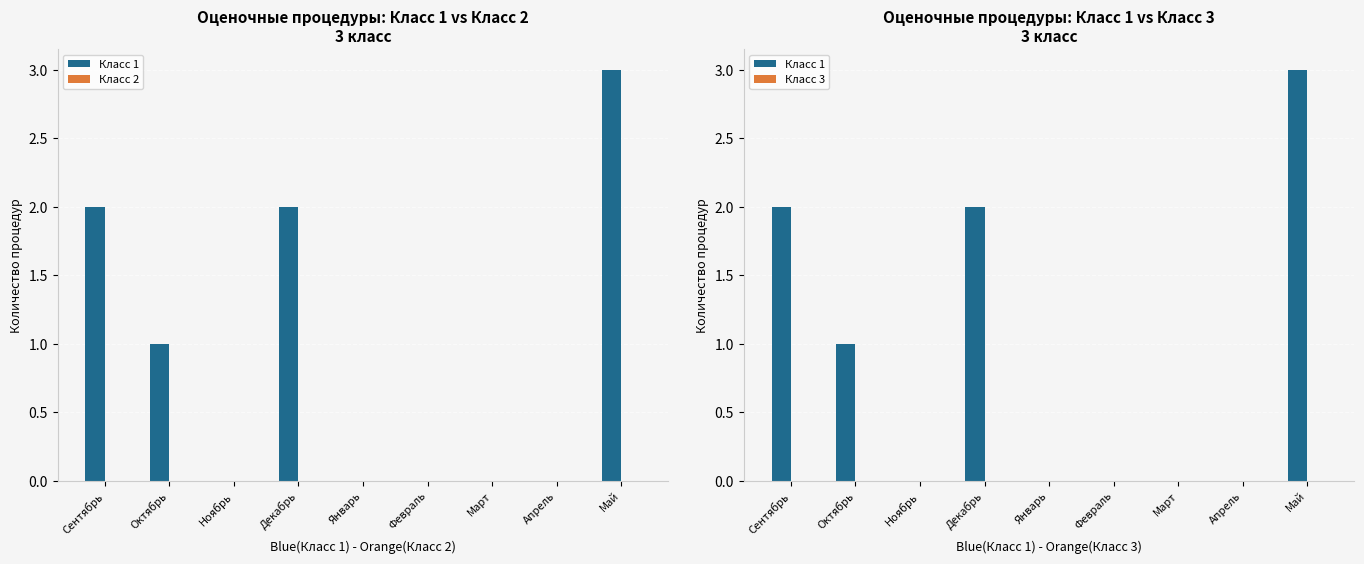

What is the label of the 4th bar from the left?

Декабрь